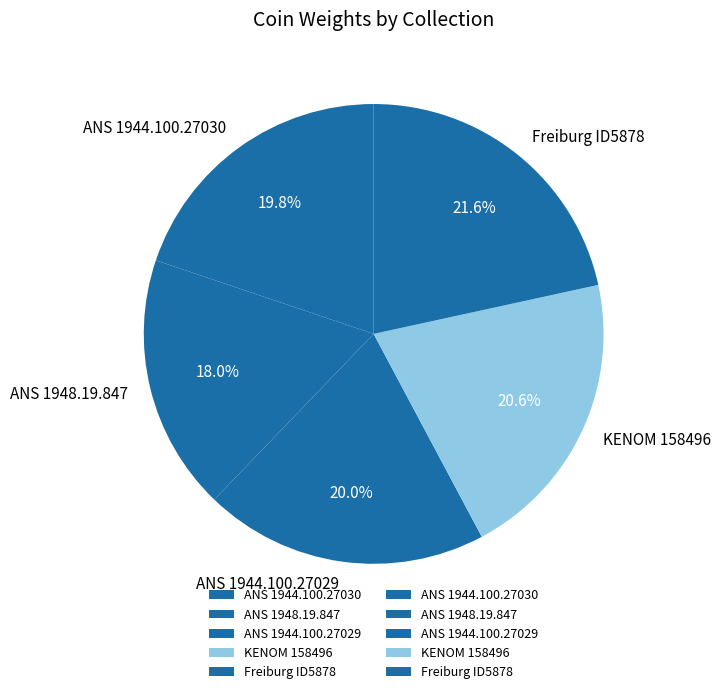

How many segments does this pie chart have?

5